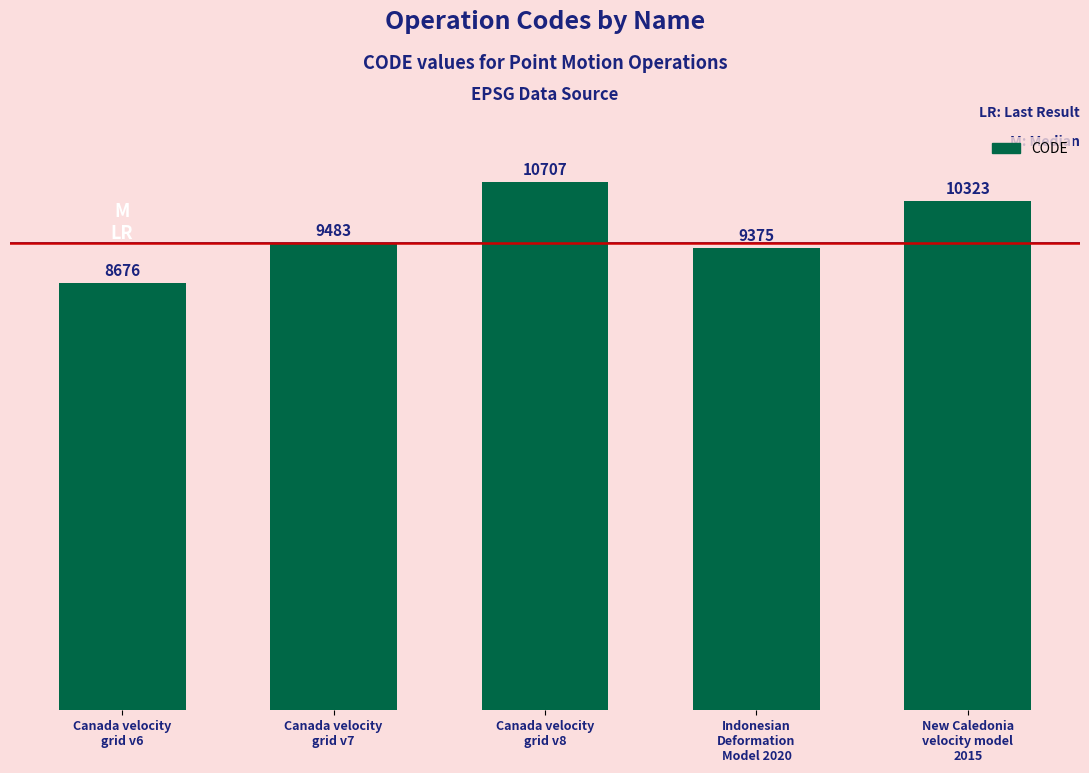

What is the label of the 4th bar from the right?

Canada velocity
grid v7